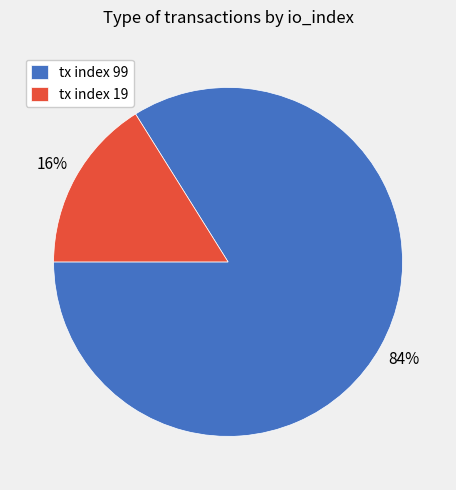

How many segments does this pie chart have?

2